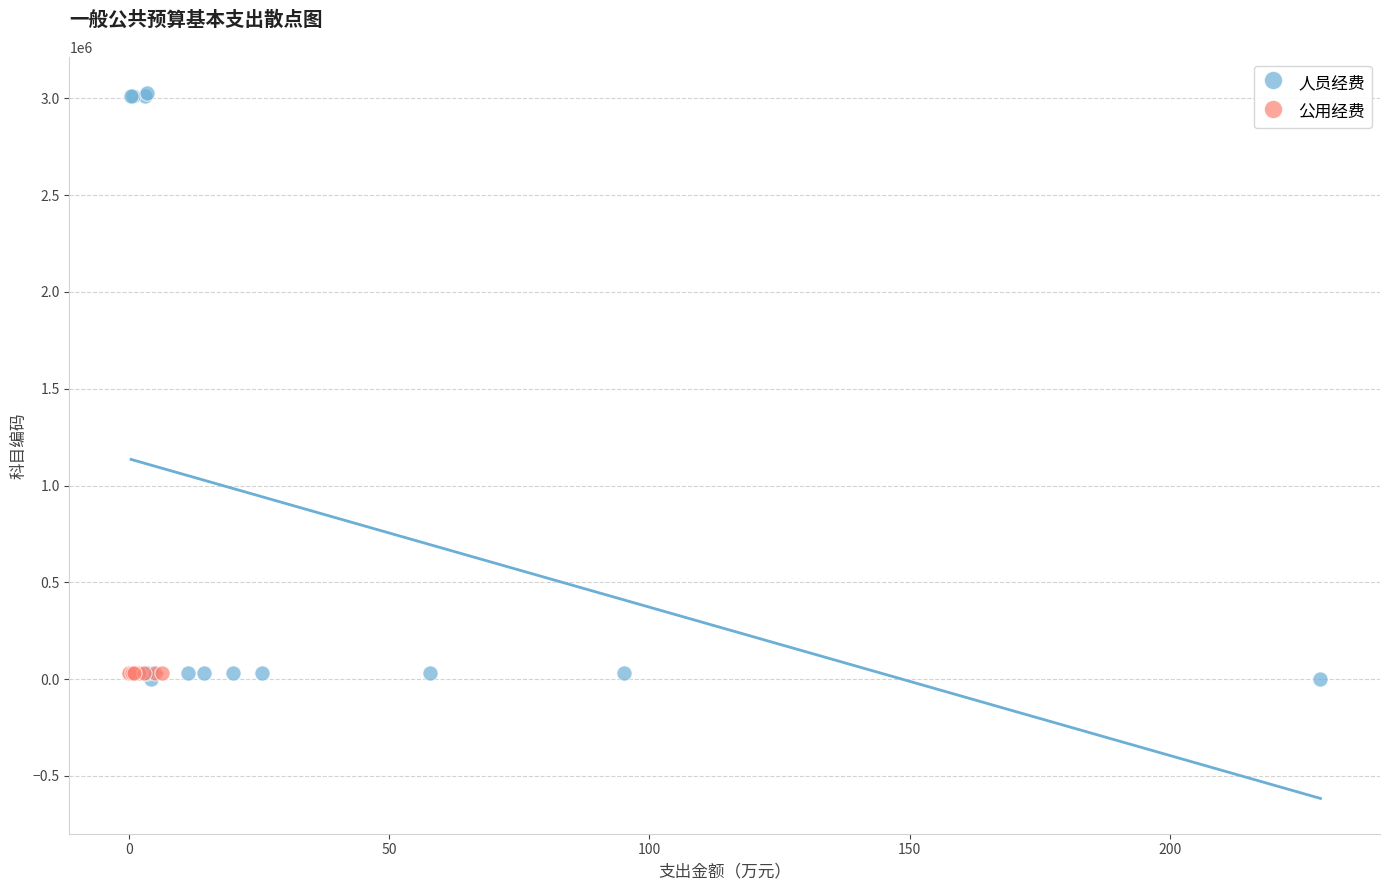

Which series has the widest spread of Y values?

人员经费